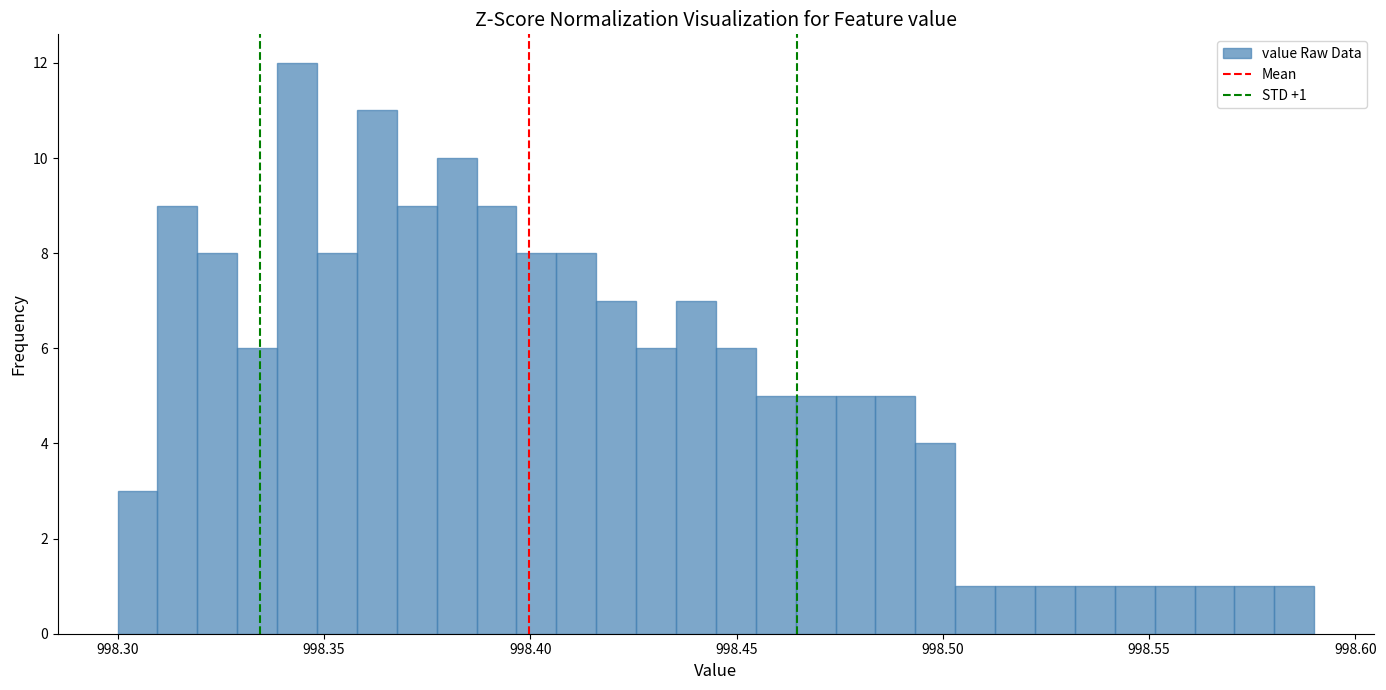

Around what value on the x-axis is the tallest bar? Give the approximate position of its centre, as read against the axis.

998.345